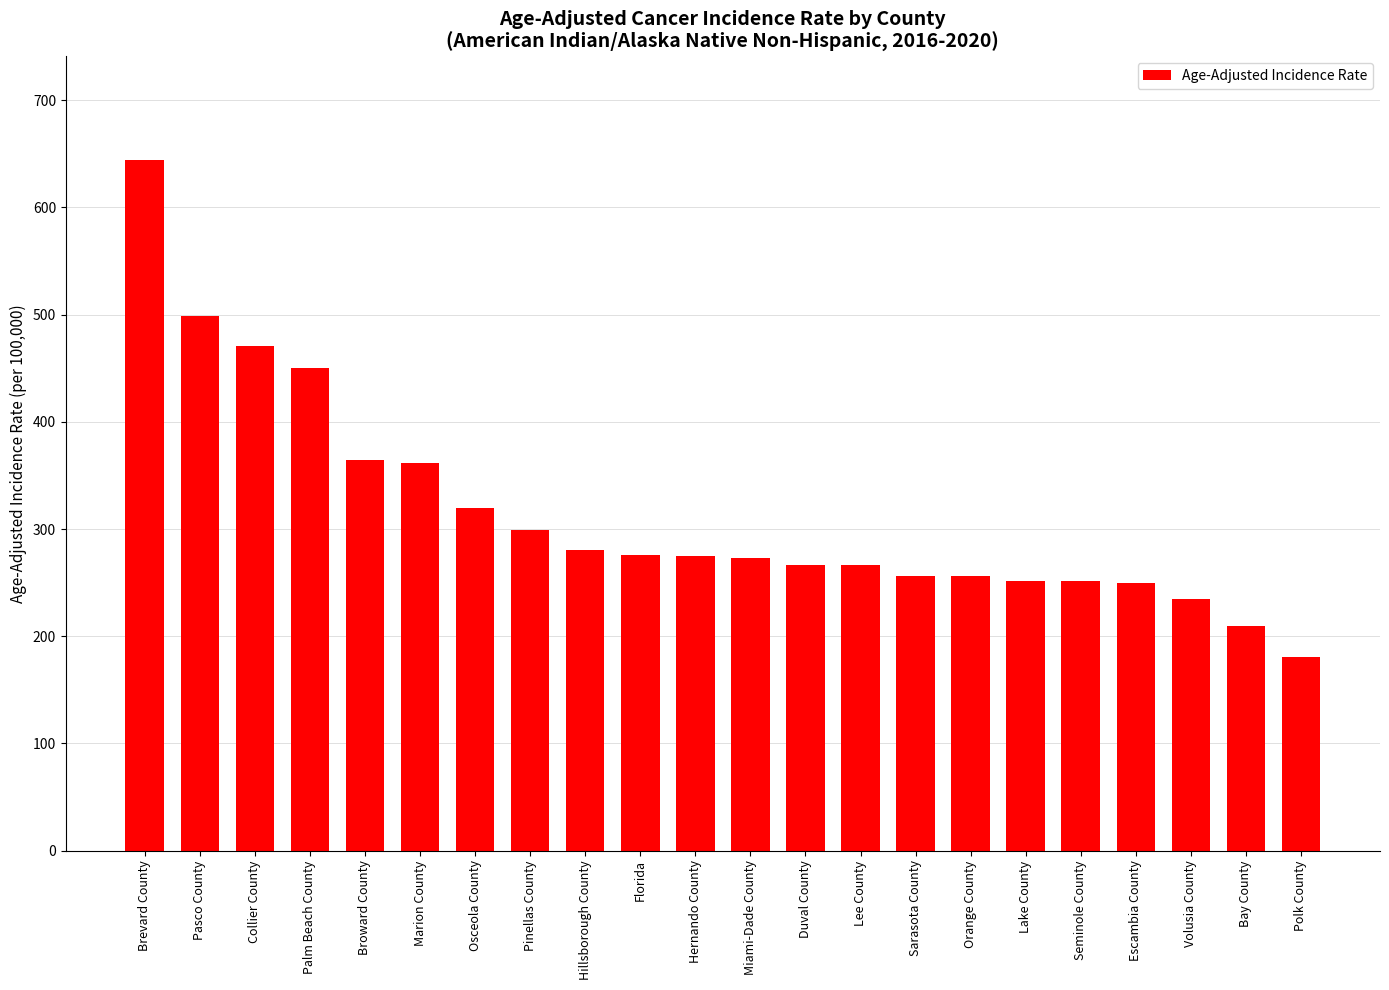

True or false: the data shows 127.8 at Florida.

False